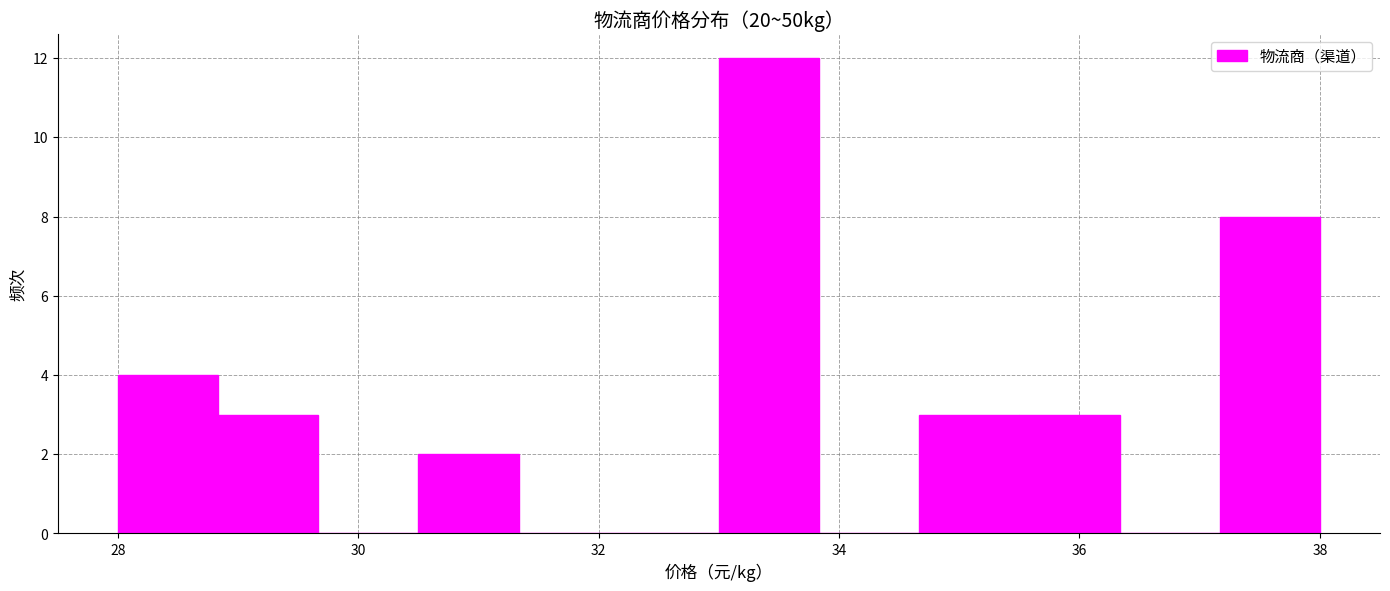

How tall is the bar that spans 30.6 to 31.4 on the x-axis? Neither the bar edges nor the heights are printed on the chart, so give them approximately, as read against the axes.

2